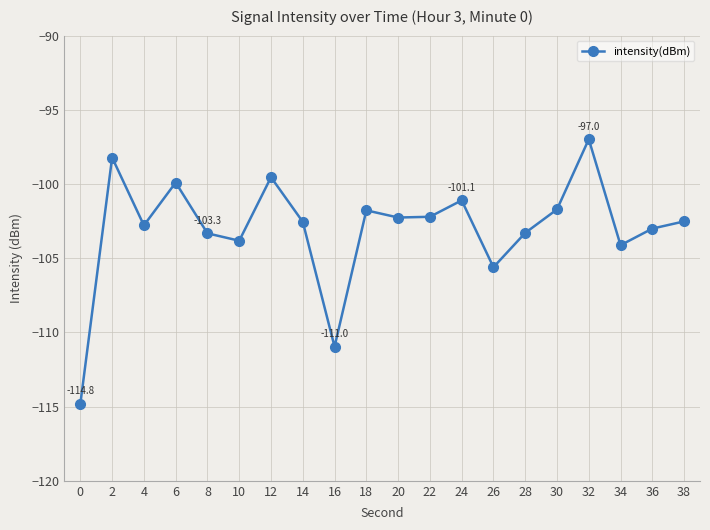

Is it true that the value at 8 is -54.7?

False